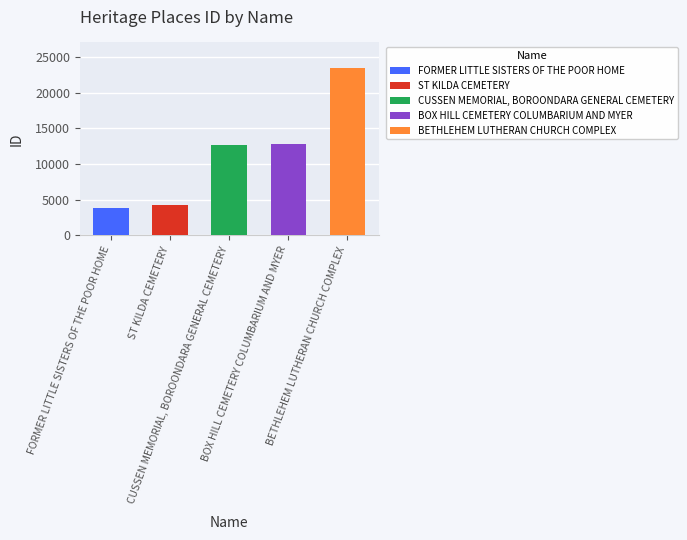

The chart shows a value of 4216 at ST KILDA CEMETERY. True or false?

True